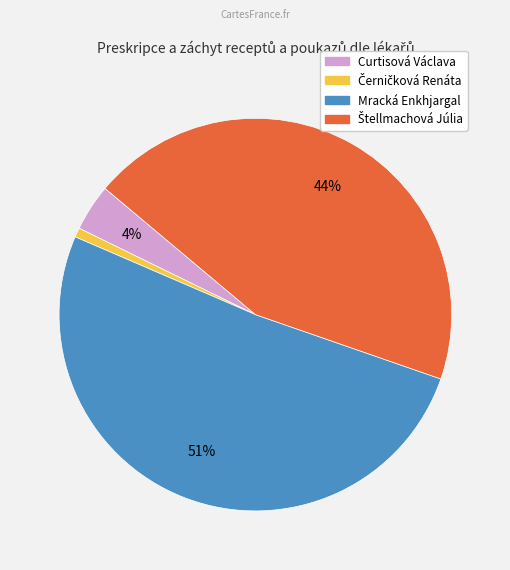

Count the number of slices in the pie.

4